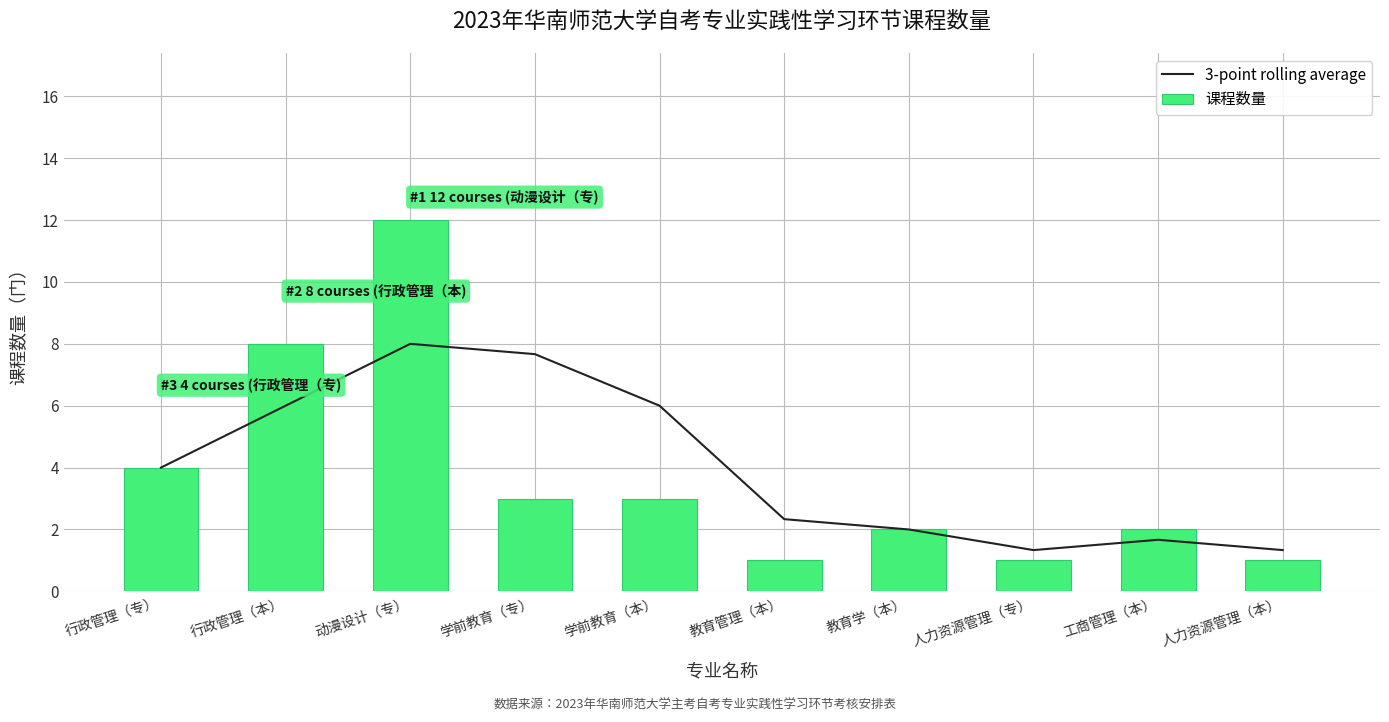

At which label does 课程数量 reach its minimum?

教育管理（本）